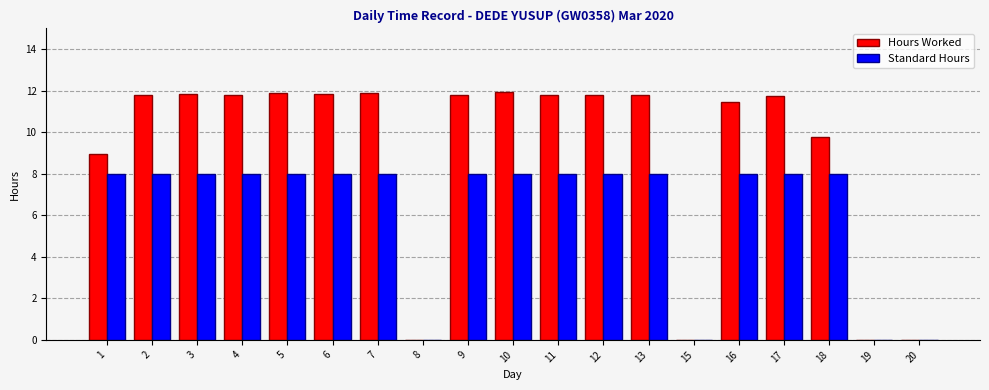

What is the maximum value for Standard Hours?

8.0